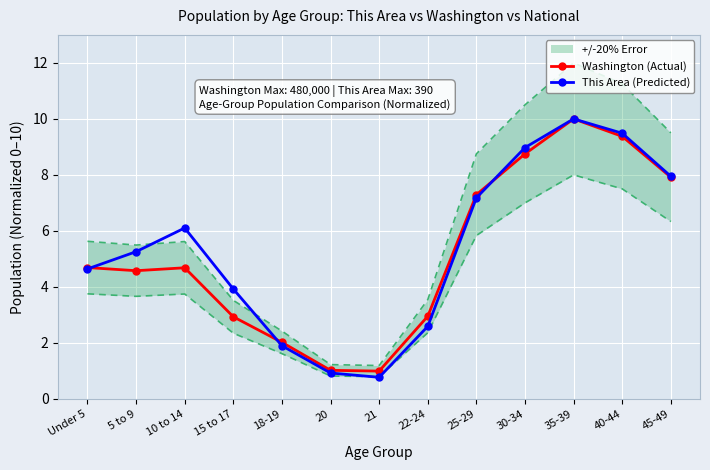

Is it true that This Area (Predicted) equals 8.9 at 5 to 9?

False